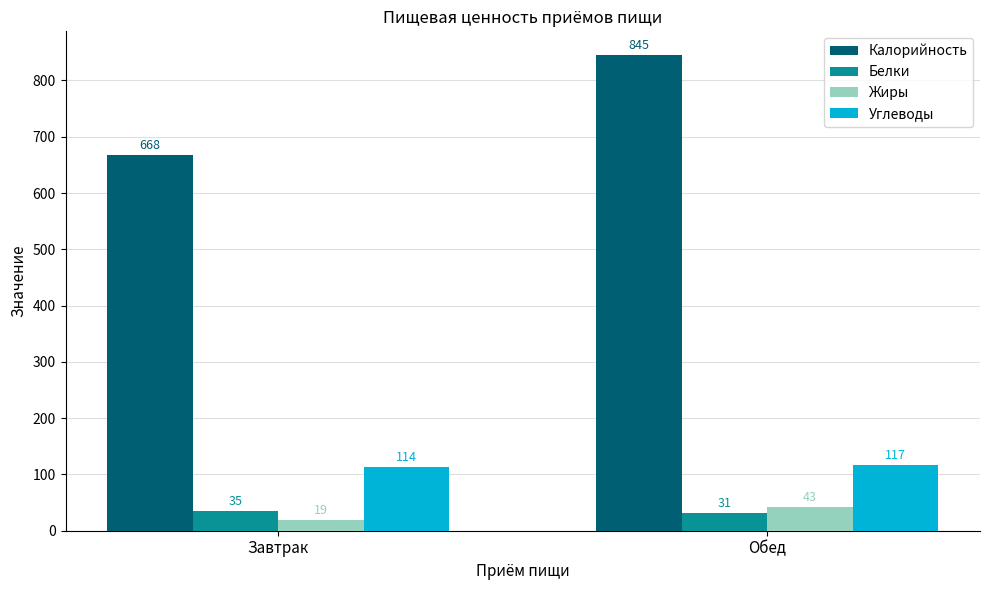

Read the Белки value at Обед.

31